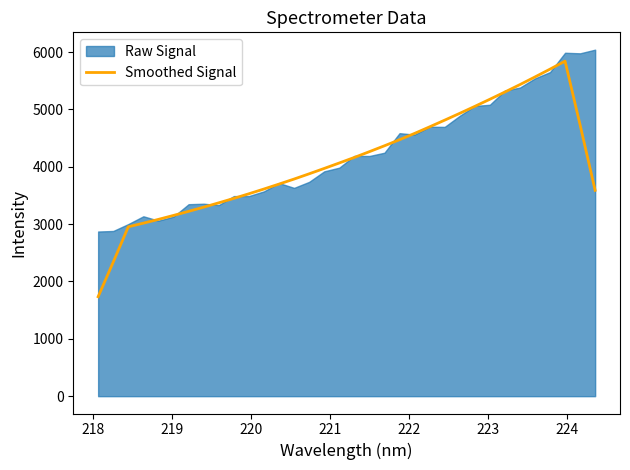

What is the minimum value shown in the chart?

1734.5